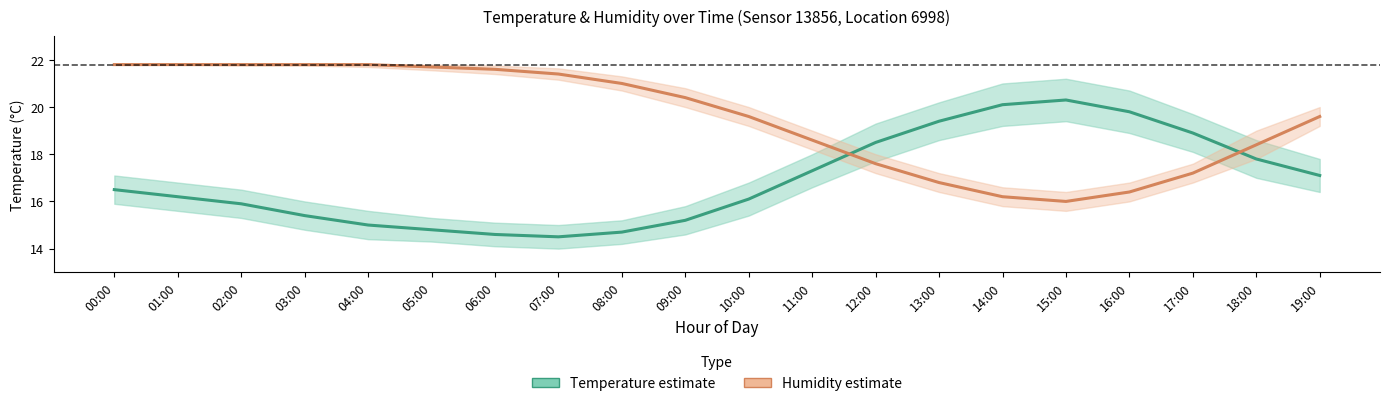

What is the difference between the maximum and minimum values in the Humidity (%) series?

5.8